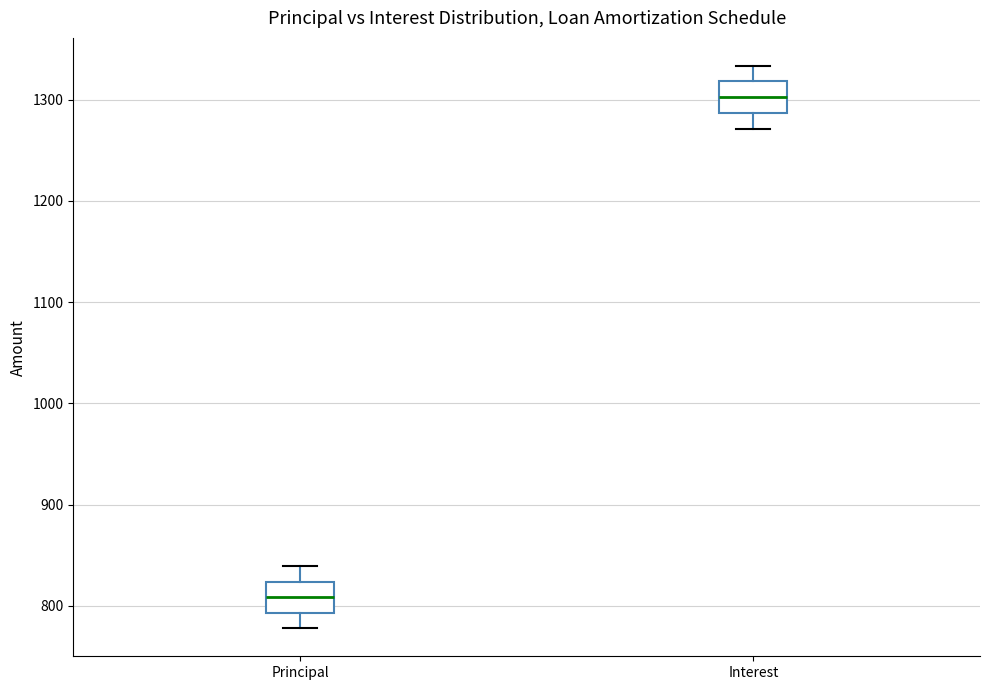

Reading left to right, read every box against the y-axis: the position of its median line, the range the box covers, and the ends of its whiskers. The values are not printed on the chart, so give them approximately, as read against the axis.

Principal: median 810, box 790 to 820, whiskers 780 to 840
Interest: median 1300, box 1290 to 1320, whiskers 1270 to 1330